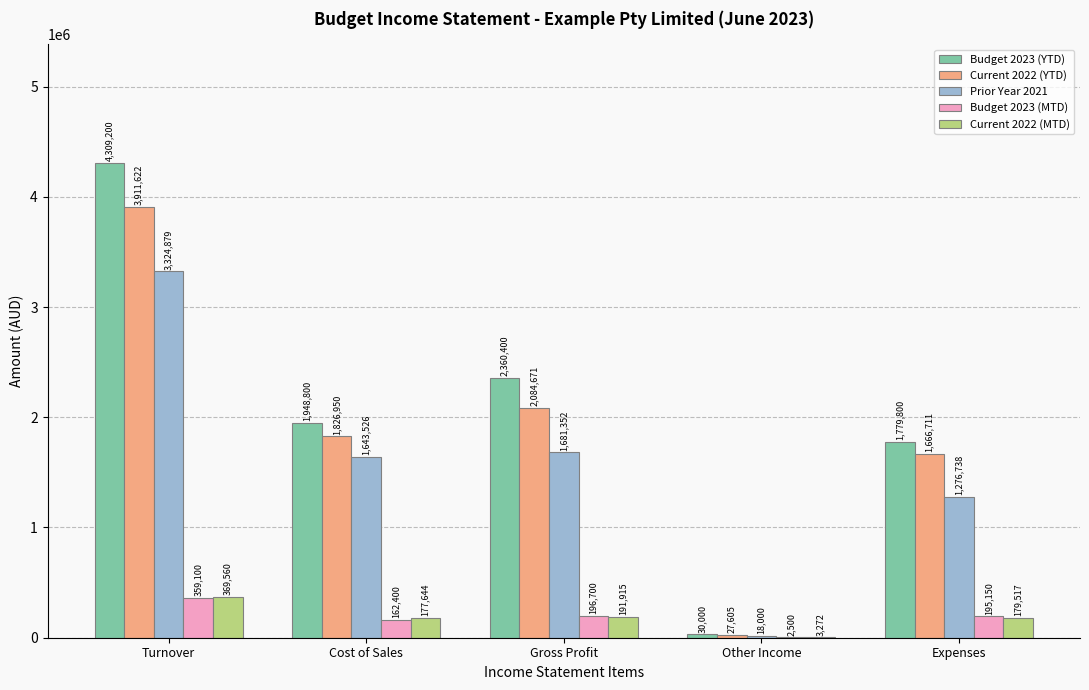

At which category does the chart reach its peak across all series?

Turnover